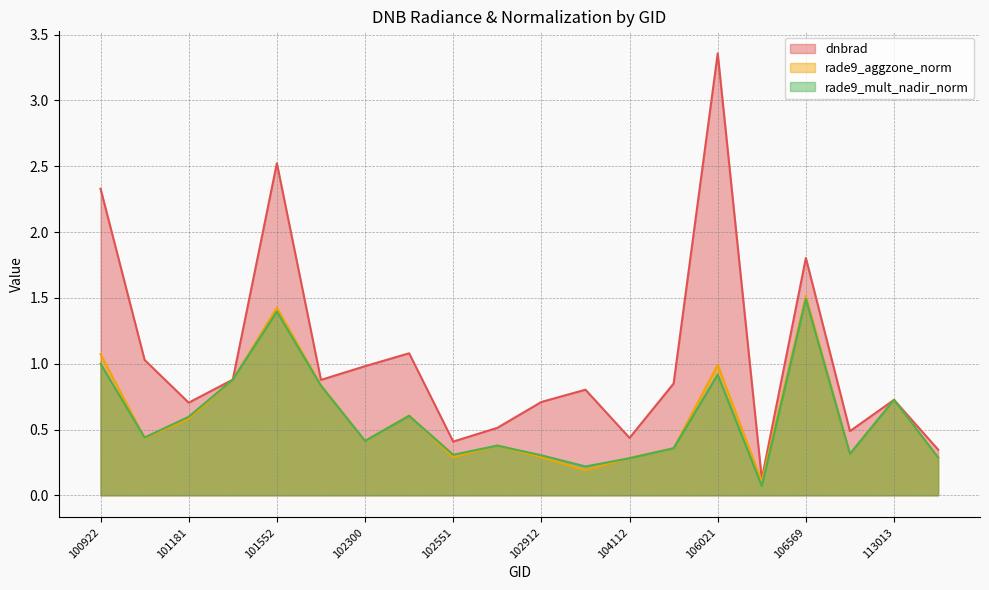

What is the average value of the rade9_mult_nadir_norm series?

0.6